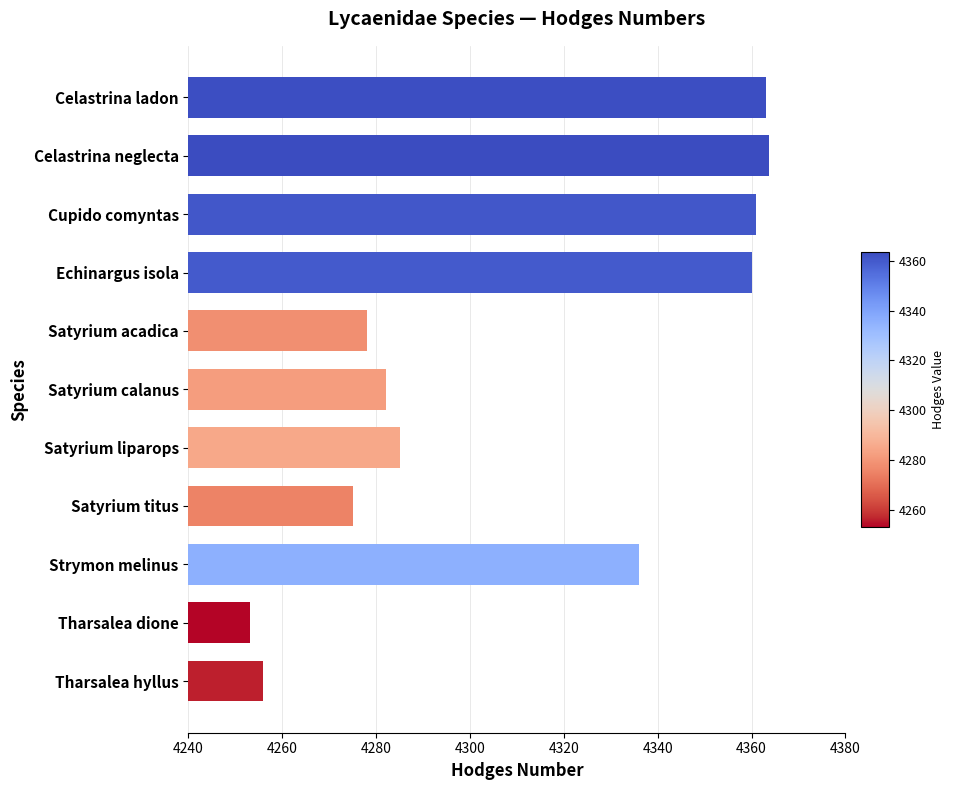

Is it true that the value at Strymon melinus is 2306.6?

False